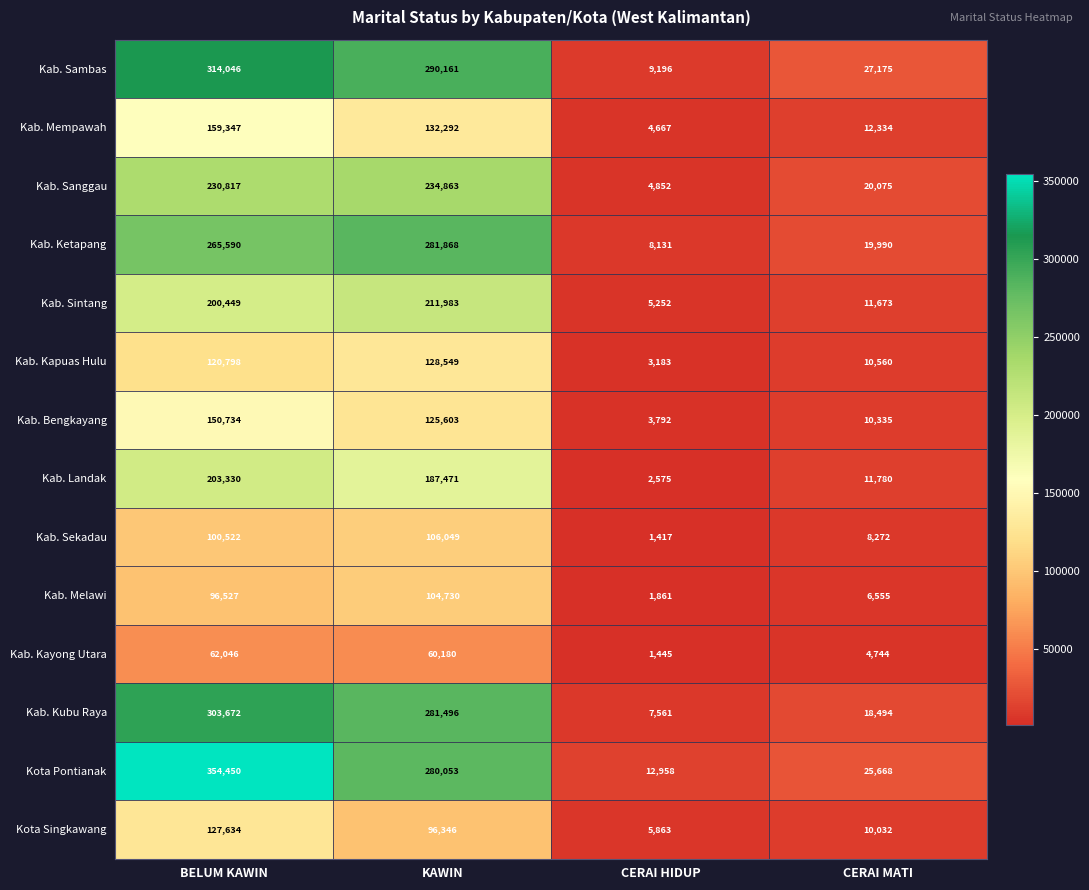

How many distinct data groups are displayed?

14